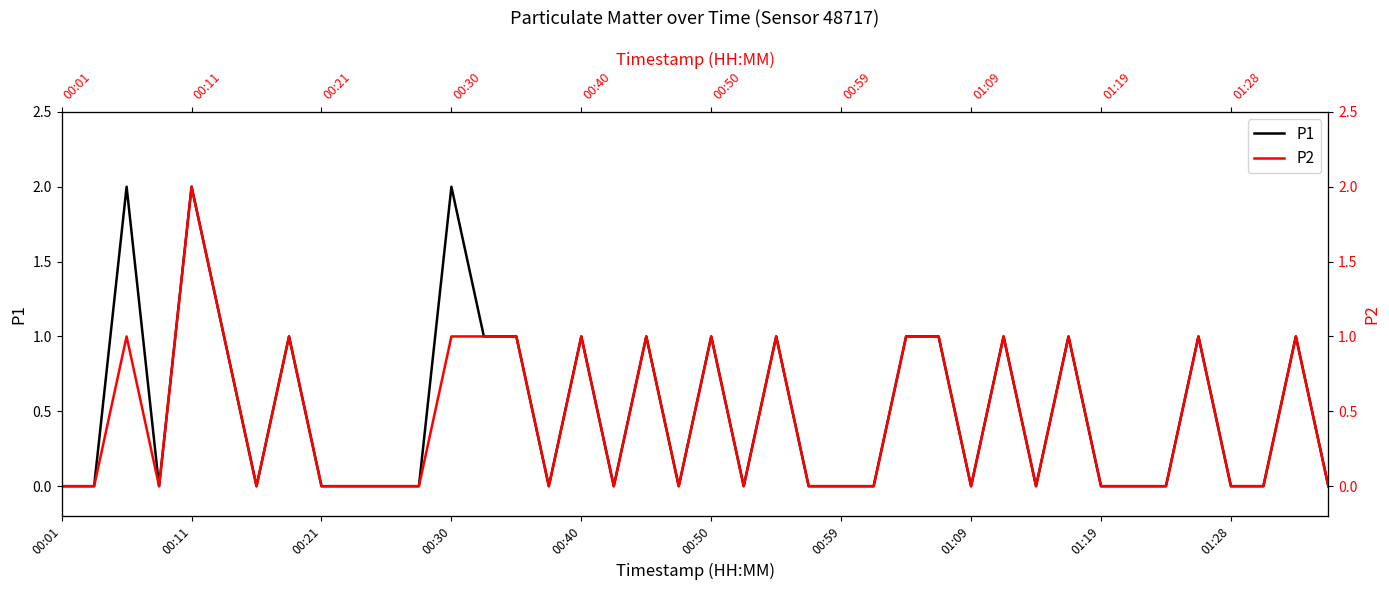

List the series in order of their overall mean, lowest first.

P2, P1